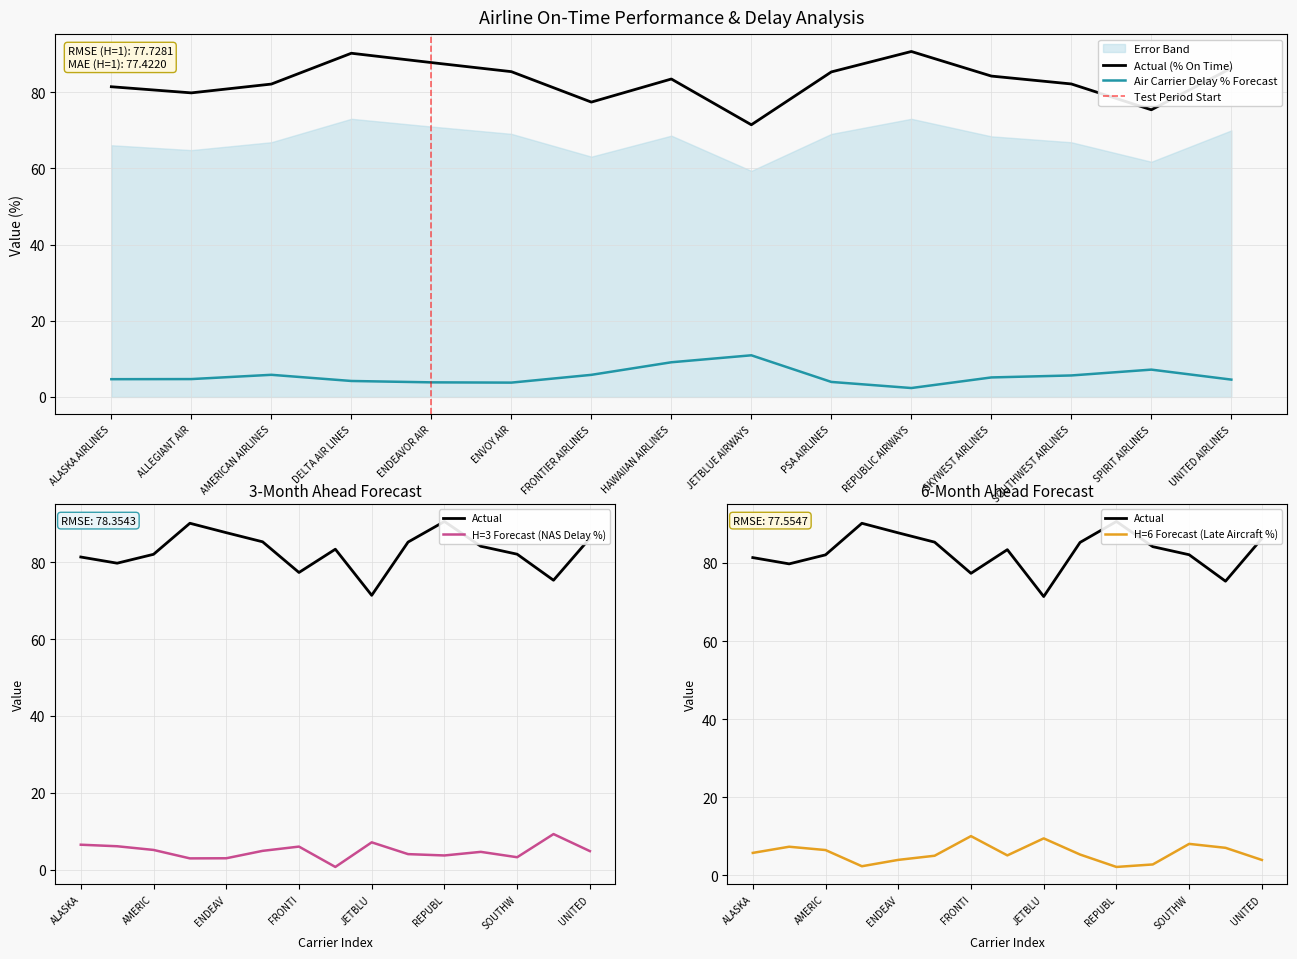

Rank the series by their maximum value, from lowest to highest.

% NAS DELAY, % LATE AIRCRAFT DELAY, % AIR CARRIER DELAY, % ON TIME